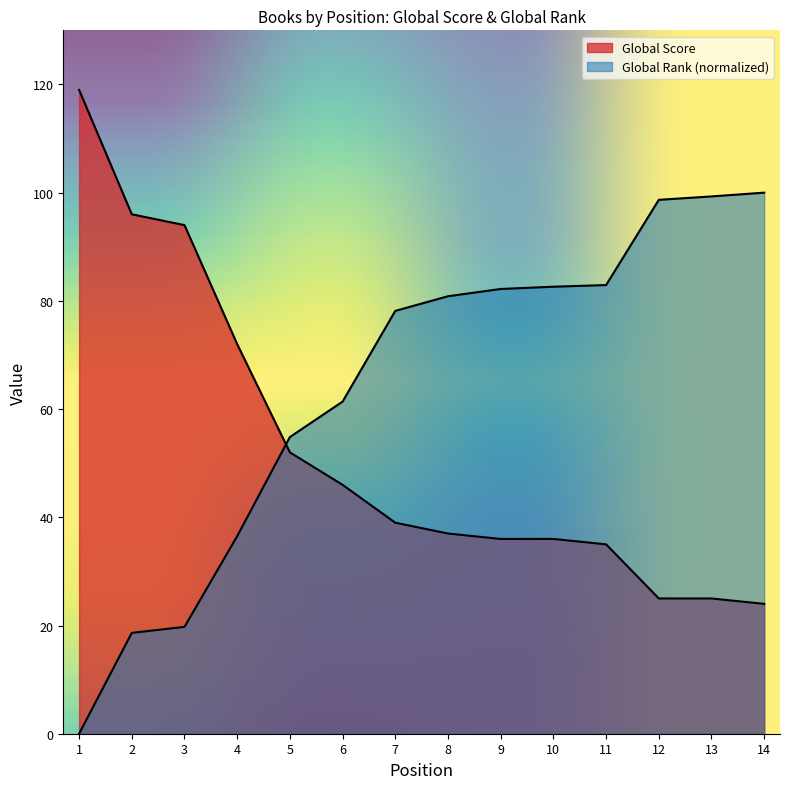

Reading right to left, extract all data points from this chart.

Global Score: 24.0	25.0	25.0	35.0	36.0	36.0	37.0	39.0	46.0	52.0	72.0	94.0	96.0	119.0
Global Rank: 100.0	99.3	98.7	82.9	82.6	82.2	80.9	78.1	61.4	54.8	36.5	19.7	18.6	0.0